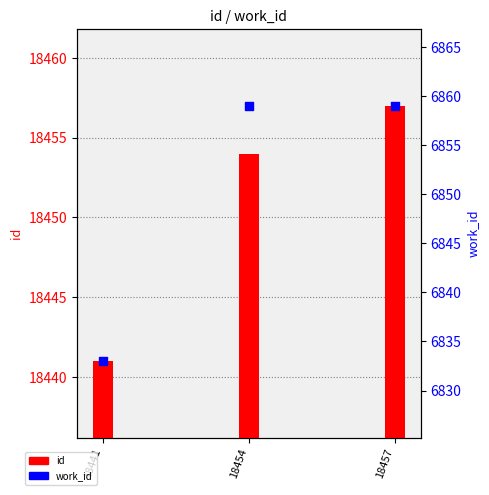

Which series reaches the maximum Y coordinate?

id